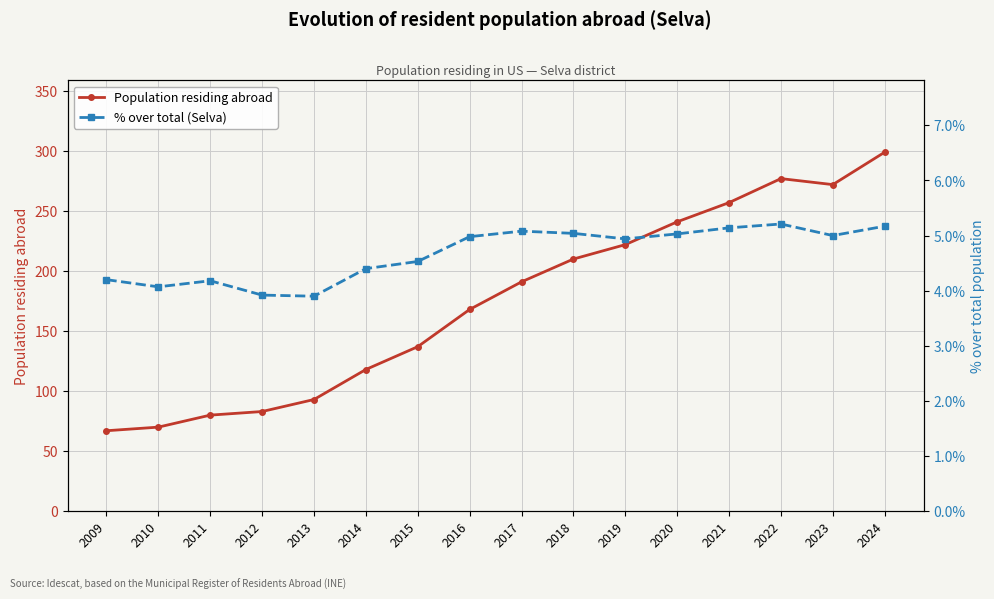

Which series has the widest spread of values?

Population residing abroad